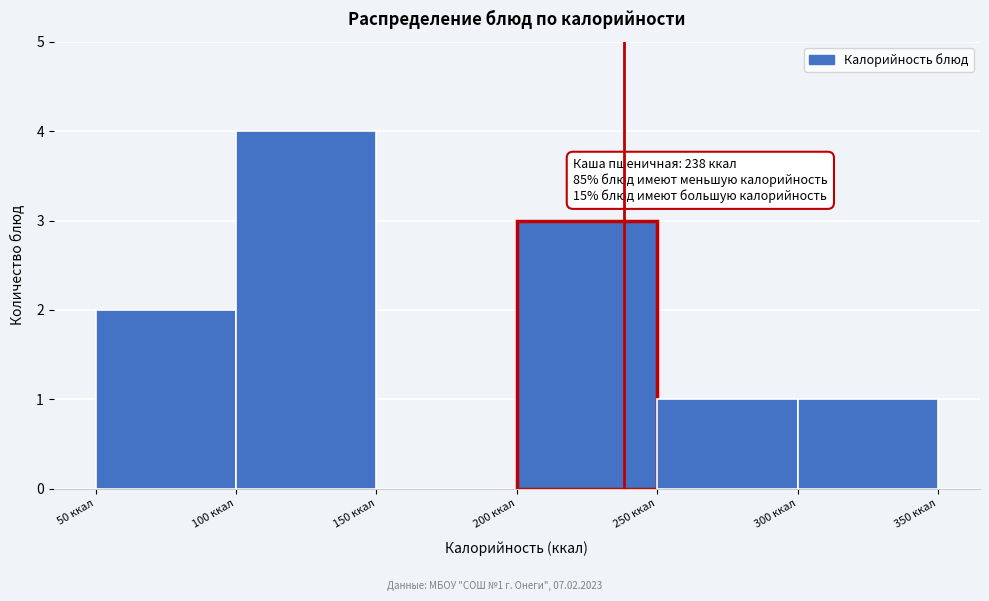

Which range on the x-axis has the tallest bar?

100 to 150